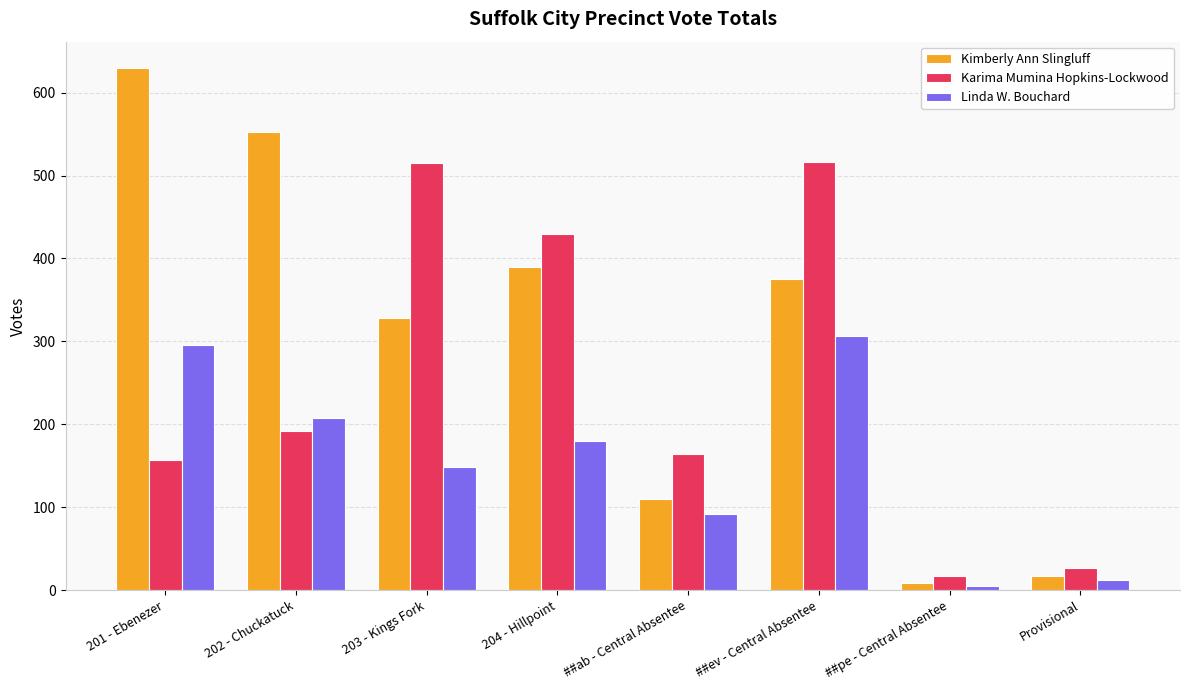

What is the value of the Karima Mumina Hopkins-Lockwood bar at the 6th from the left?

516